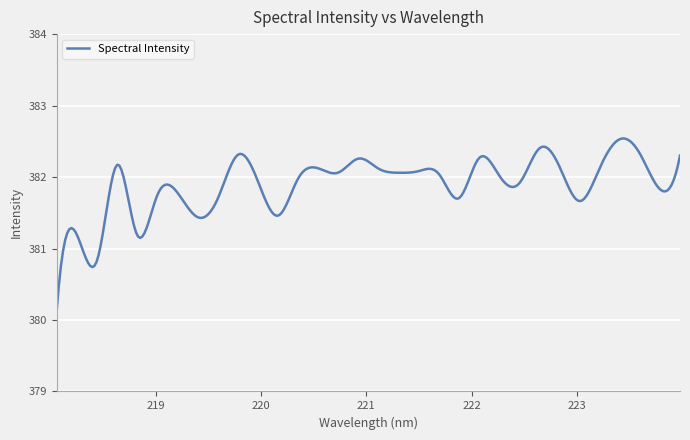

What is the difference between the maximum and minimum values?

2.4